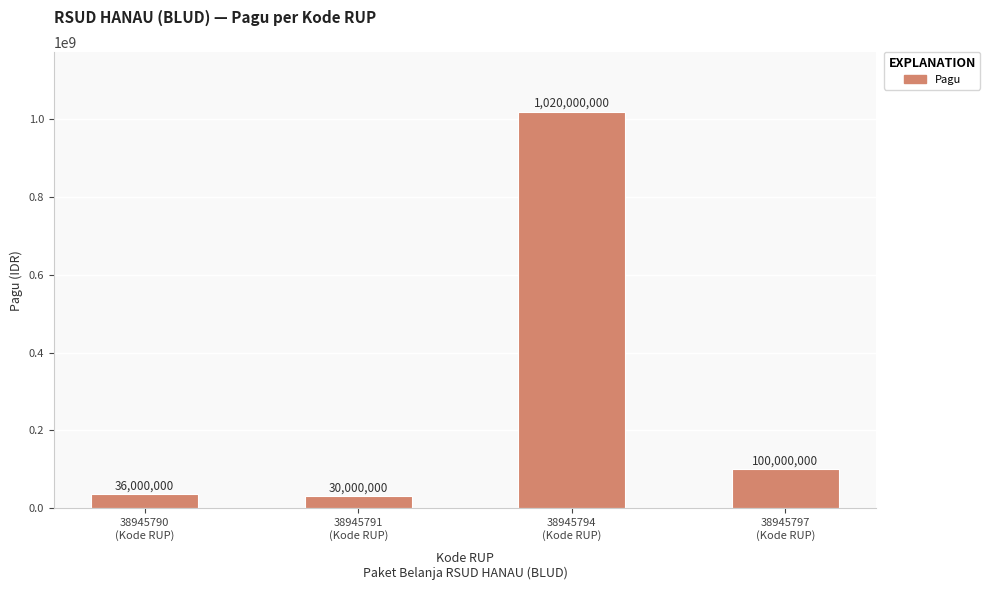

List the labels in order of value, largest first.

38945794
(Kode RUP), 38945797
(Kode RUP), 38945790
(Kode RUP), 38945791
(Kode RUP)